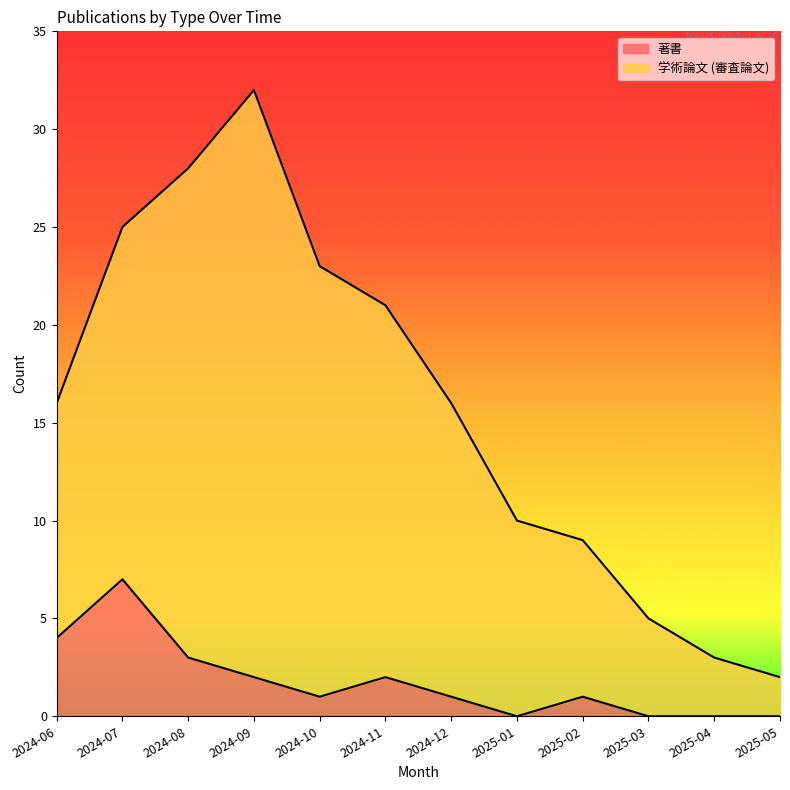

Rank the series by their average value, from highest to lowest.

学術論文 (審査論文), 著書